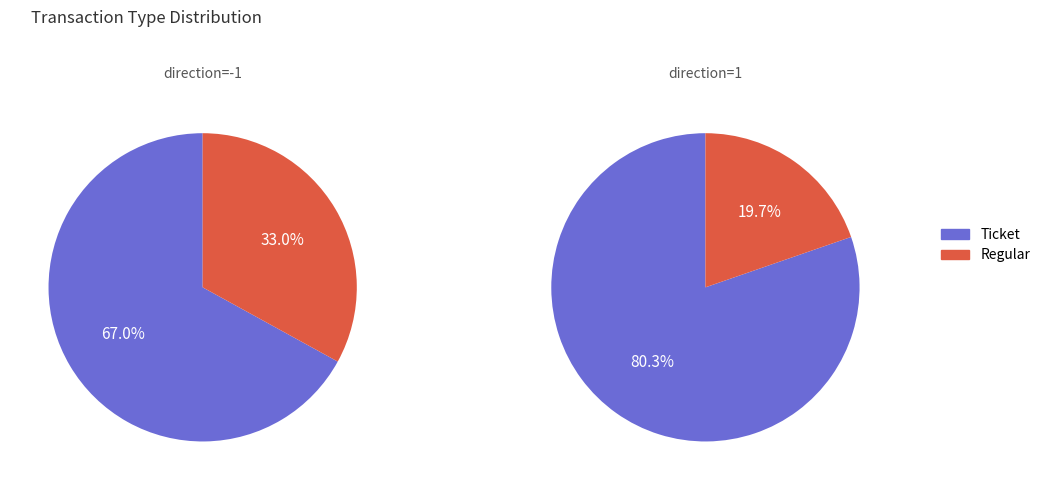

Which category has the biggest portion of the pie?

Ticket